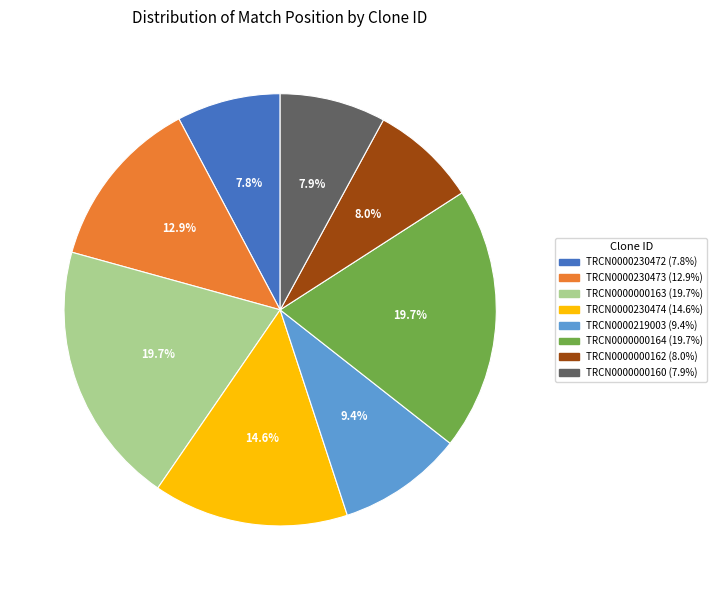

What percentage do TRCN0000000164 and TRCN0000000160 together represent?

27.6%